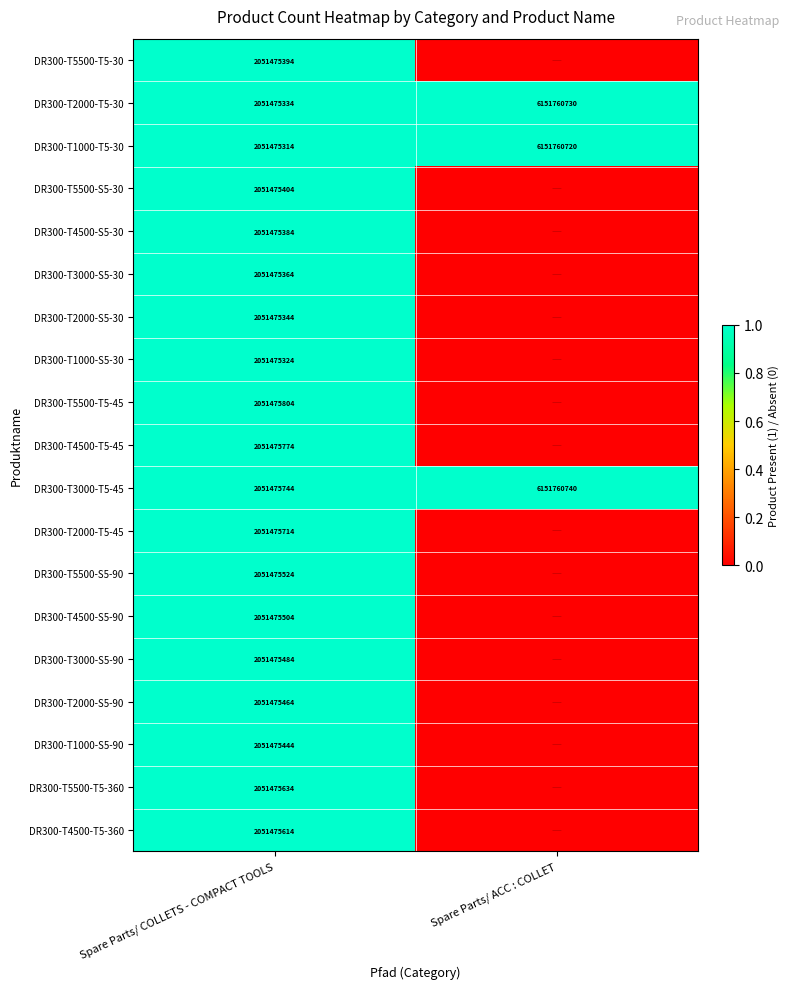

What is the spread (max minus min) of values at Spare Parts/ COLLETS - COMPACT TOOLS?

490